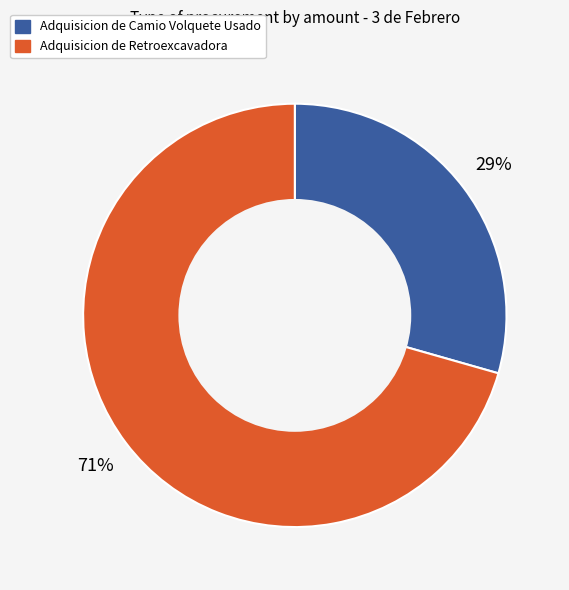

To the nearest percent, what is the combined percentage of Adquisicion de Retroexcavadora and Adquisicion de Camio Volquete Usado?

100%